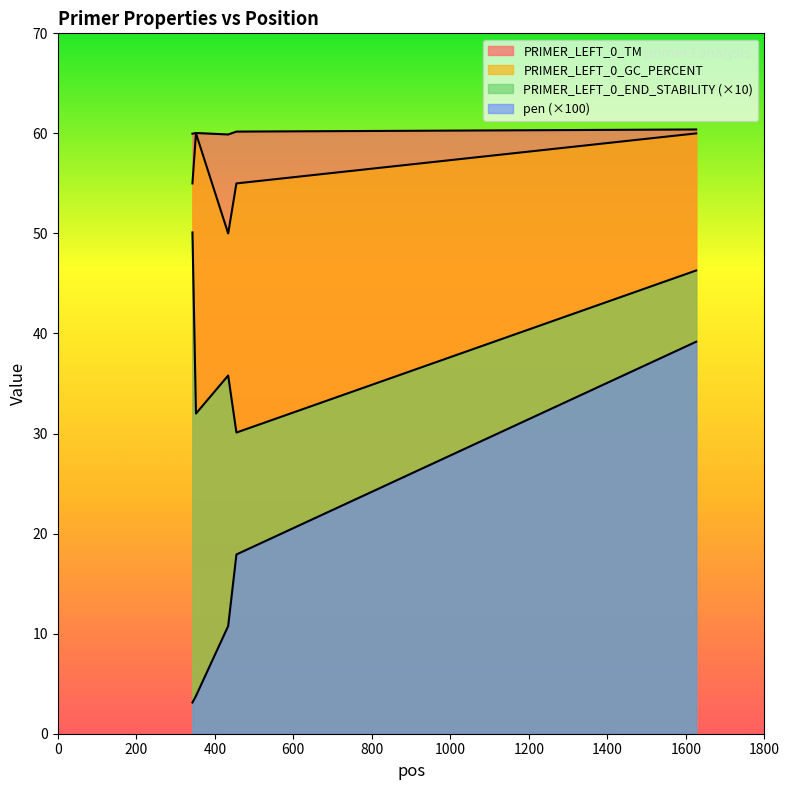

List the series in order of their peak value, lowest first.

pen, PRIMER_LEFT_0_END_STABILITY, PRIMER_LEFT_0_GC_PERCENT, PRIMER_LEFT_0_TM